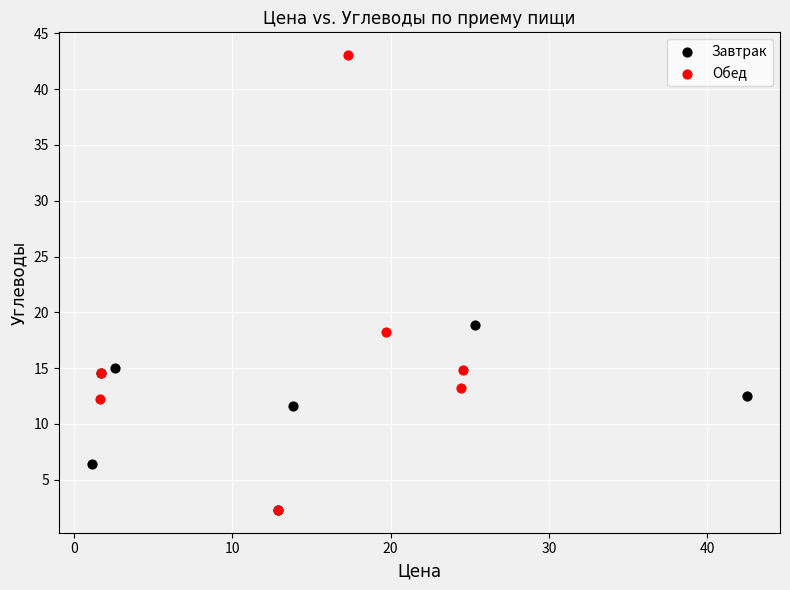

Which series has the largest Y range (max minus min)?

Обед